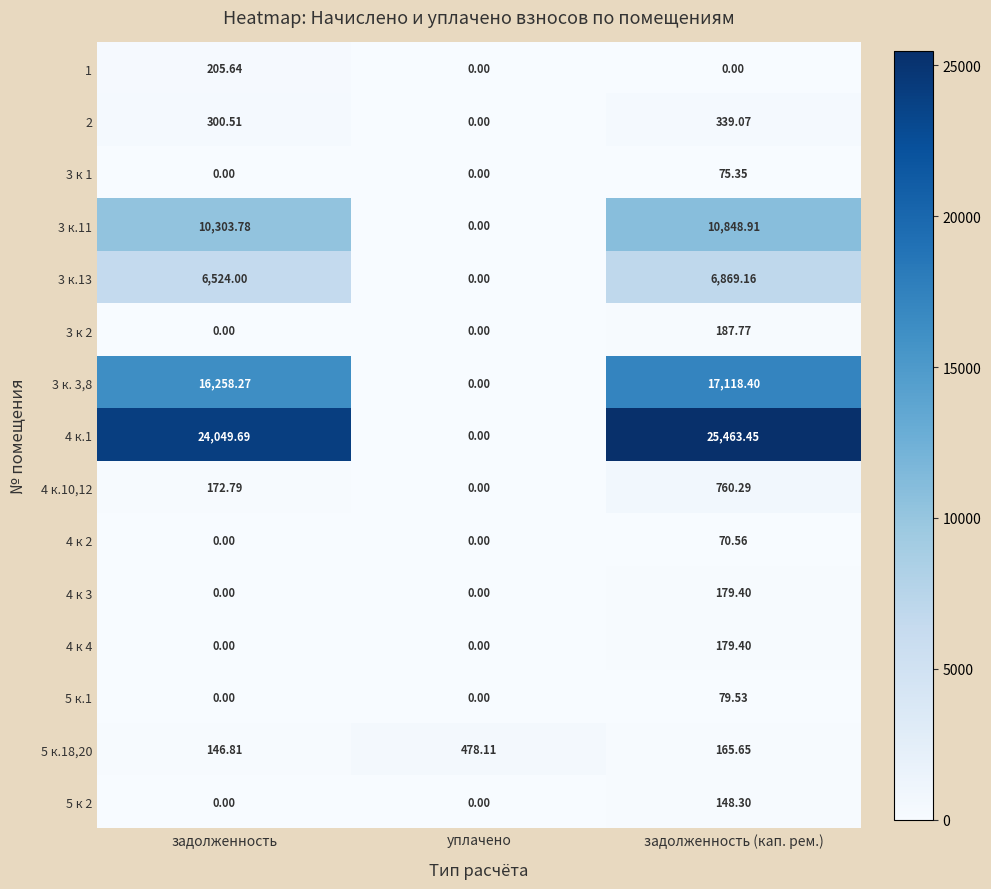

What is the total value across all series at задолженность (кап. рем.)?

62485.2